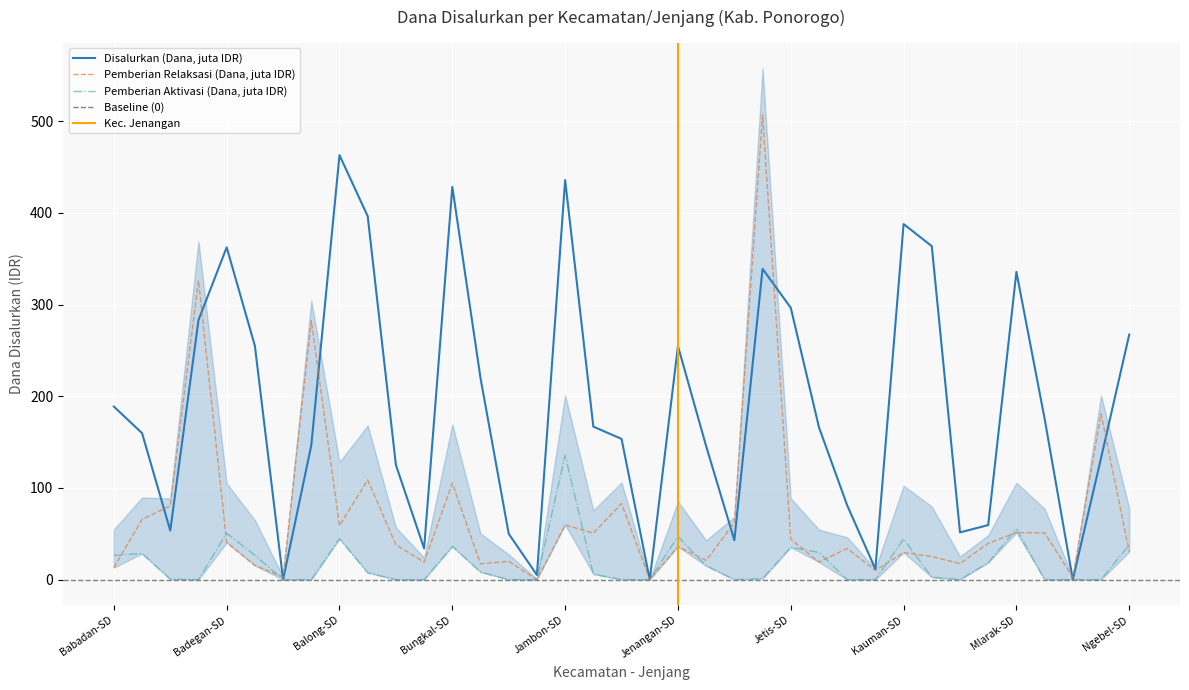

What is the average value of the Pemberian Relaksasi (Dana) series?

68.9